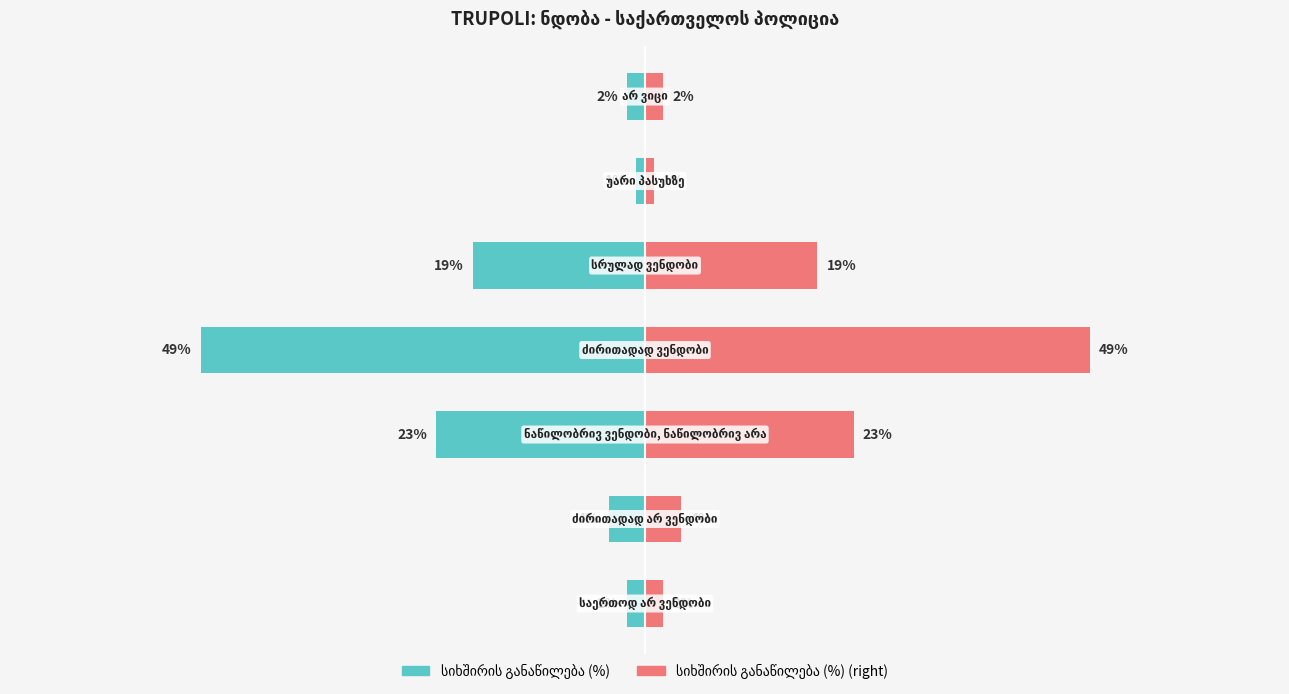

What is the highest value of the სიხშირის განაწილება (%) (right) series?

49